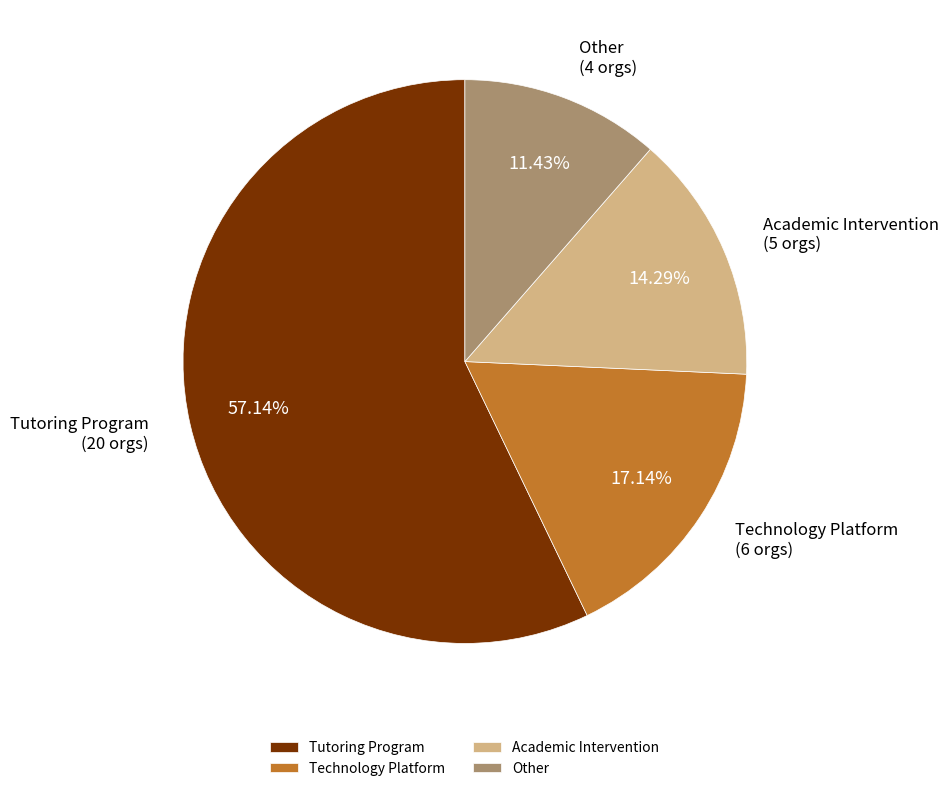

True or false: Other accounts for 11% of the total.

True